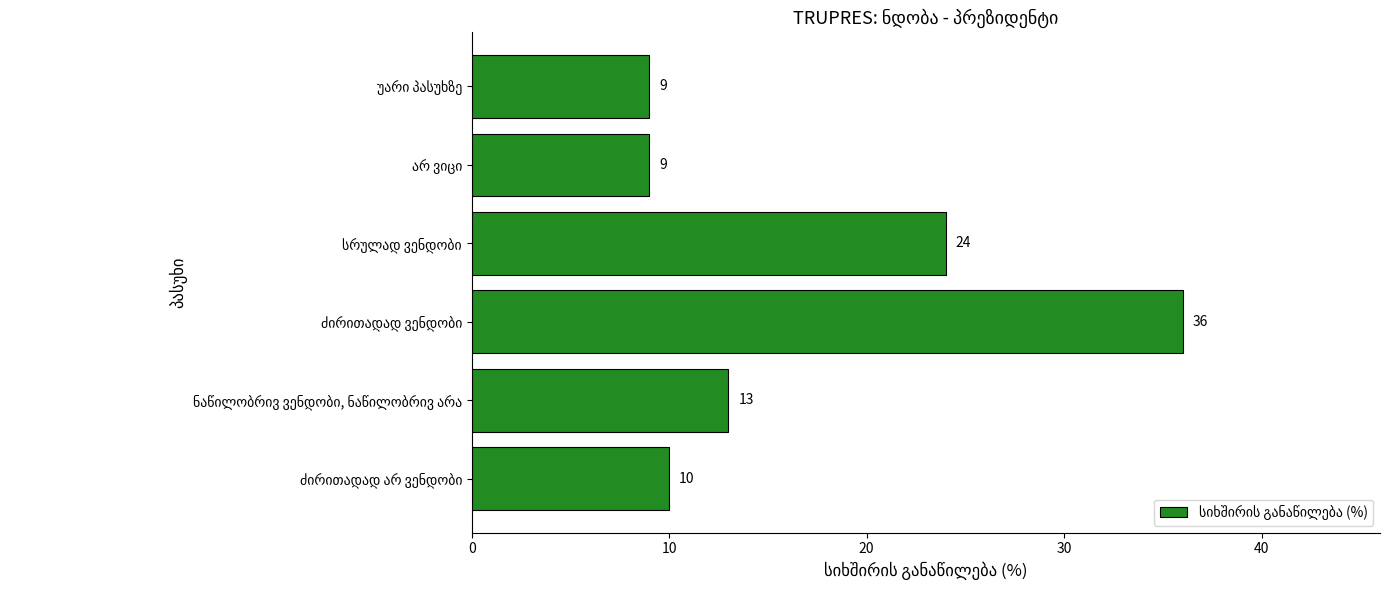

What is the greatest value displayed?

36